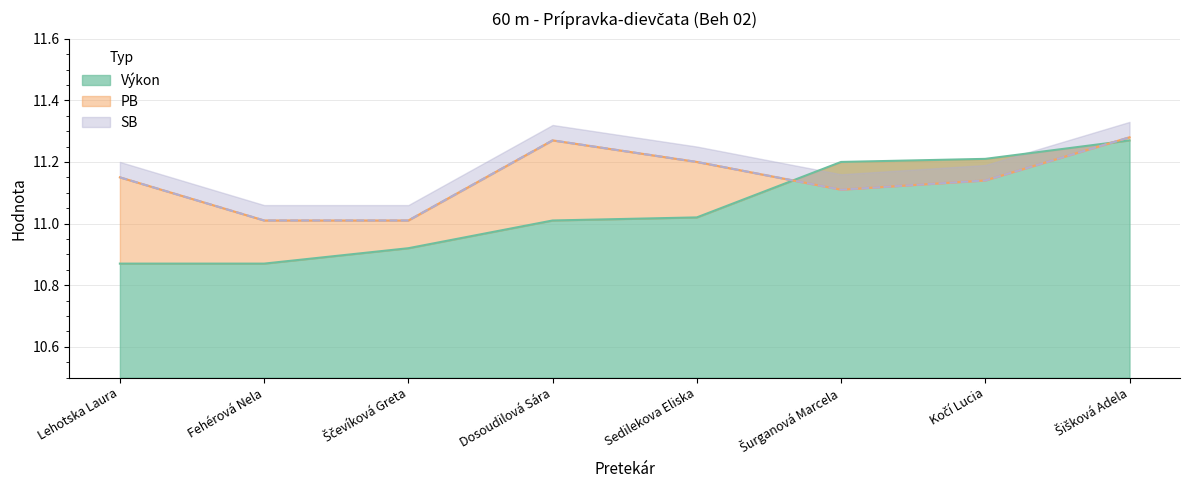

Which series has the largest total across all categories?

PB